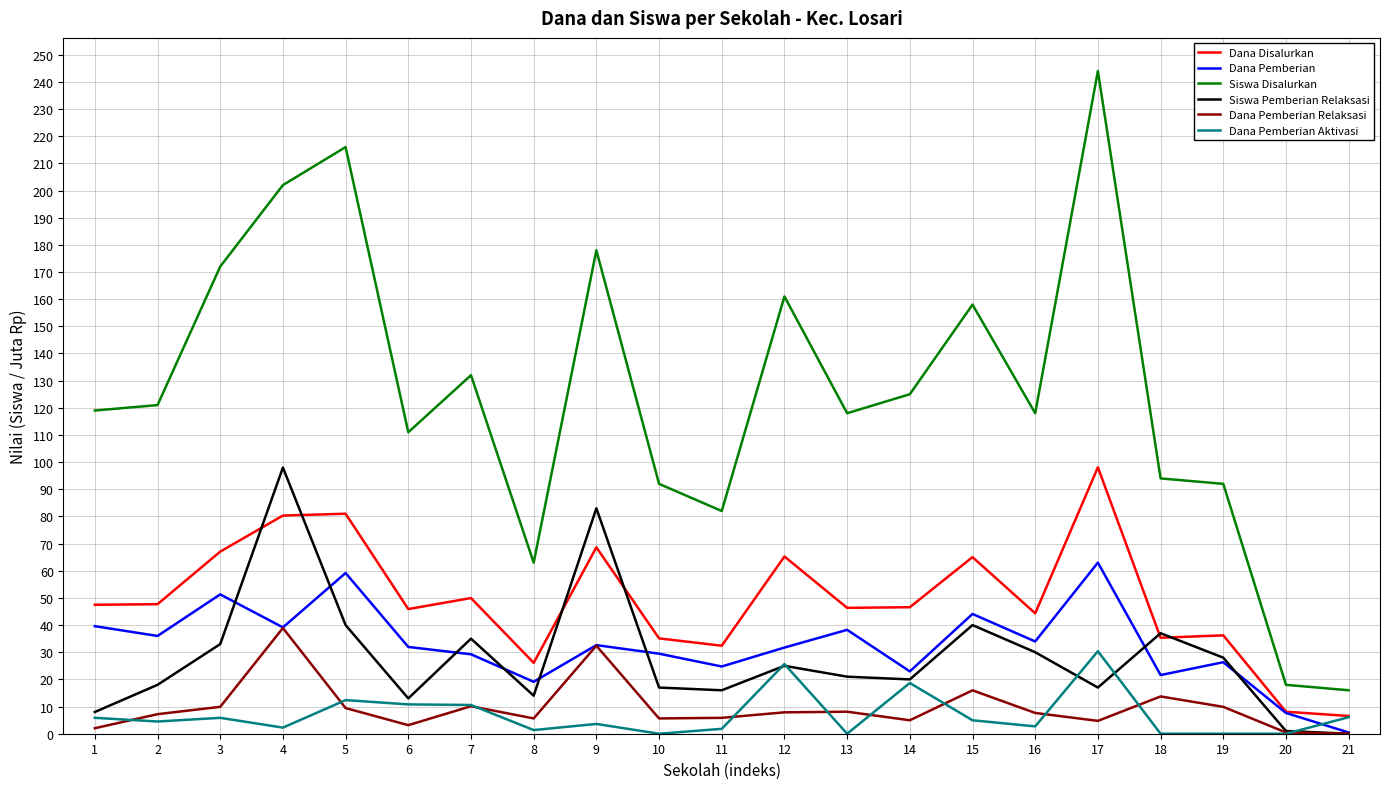

What is the maximum value for Siswa Disalurkan?

244.0